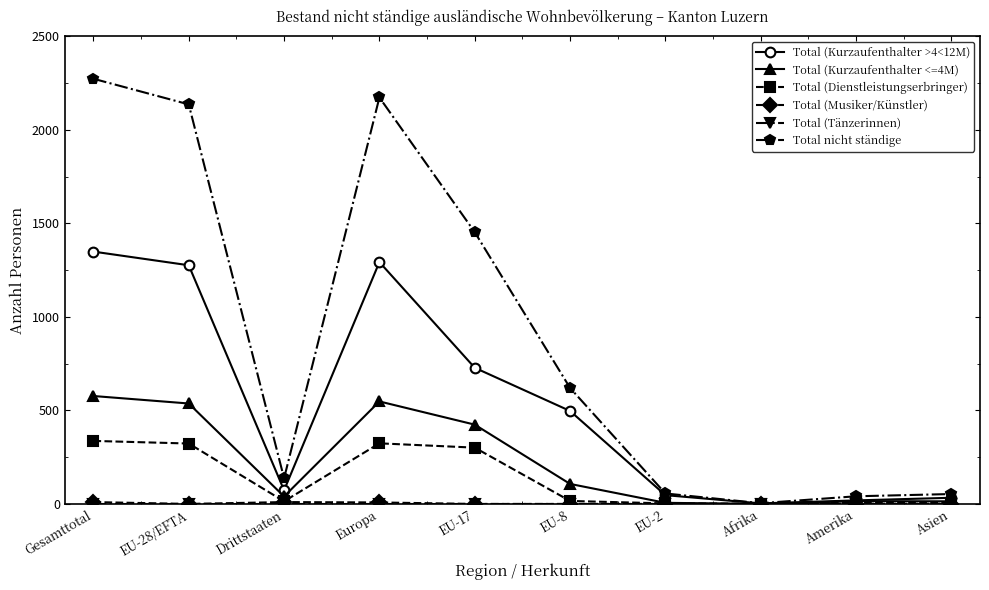

At which category does Total (Dienstleistungserbringer) reach its first local valley?

Drittstaaten